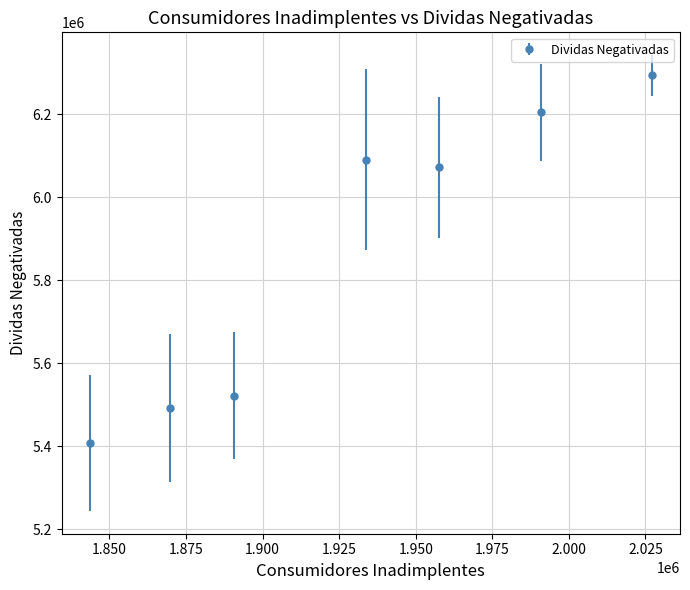

What is the value of the 4th point from the left?

6090585.6